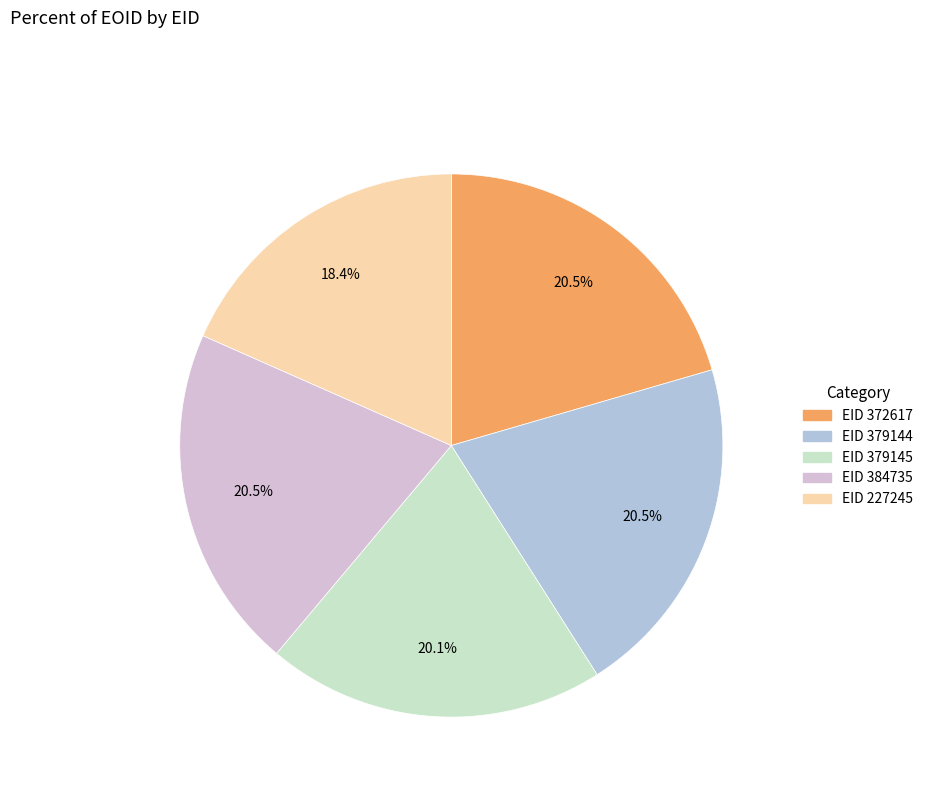

Does any single category account for the majority?

No